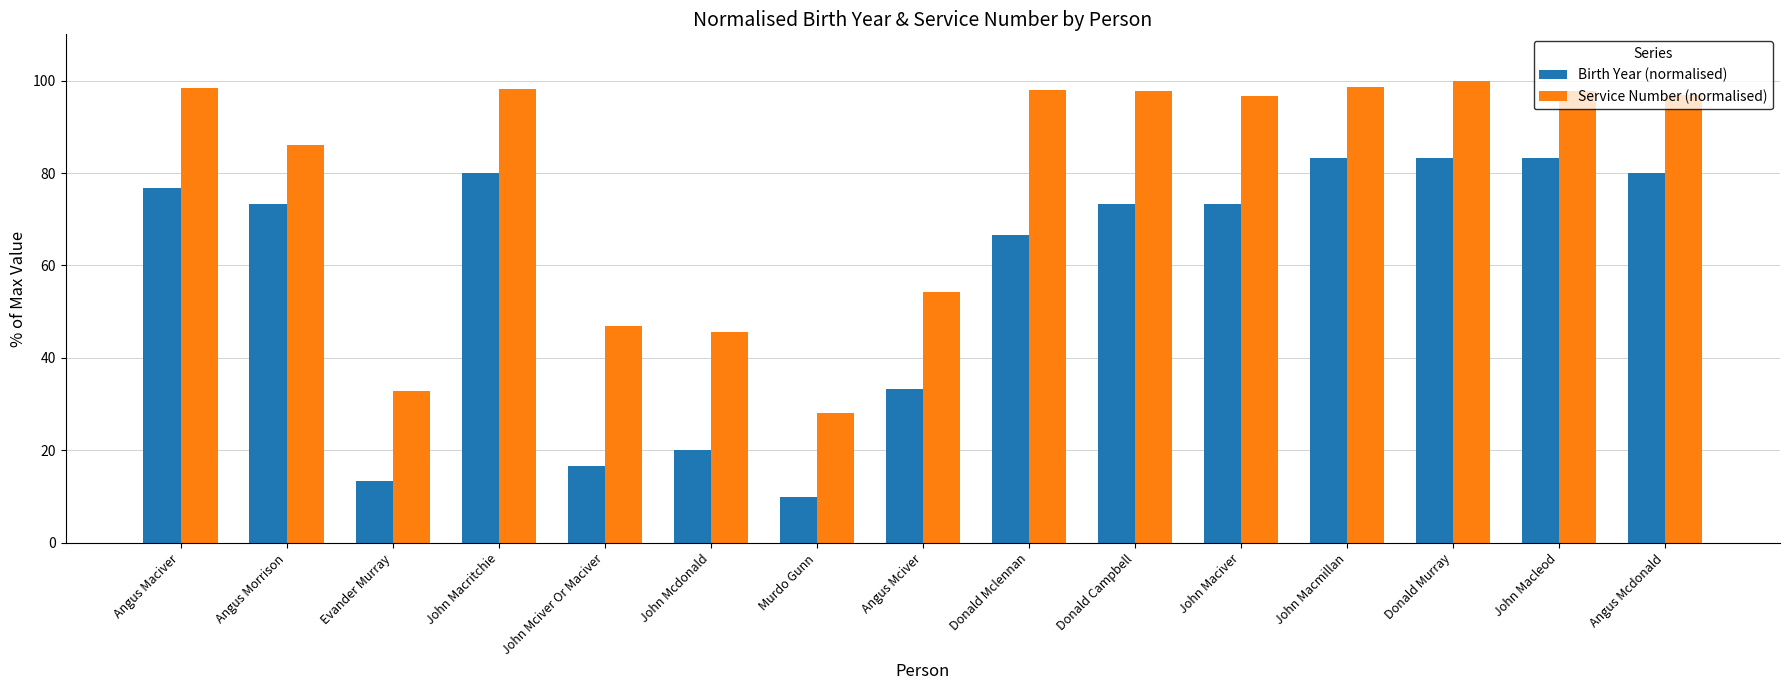

What are all the series names shown in the legend?

Birth Year (normalised), Service Number (normalised)